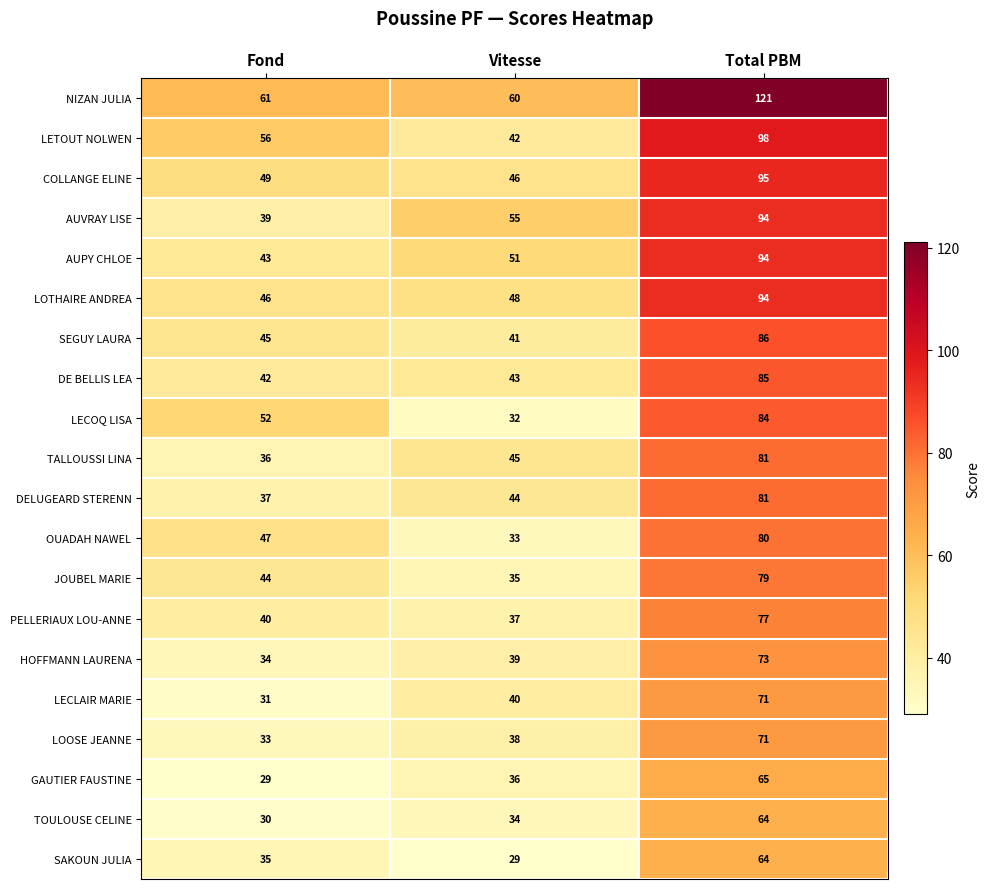

Which series has the largest range (max minus min)?

NIZAN JULIA